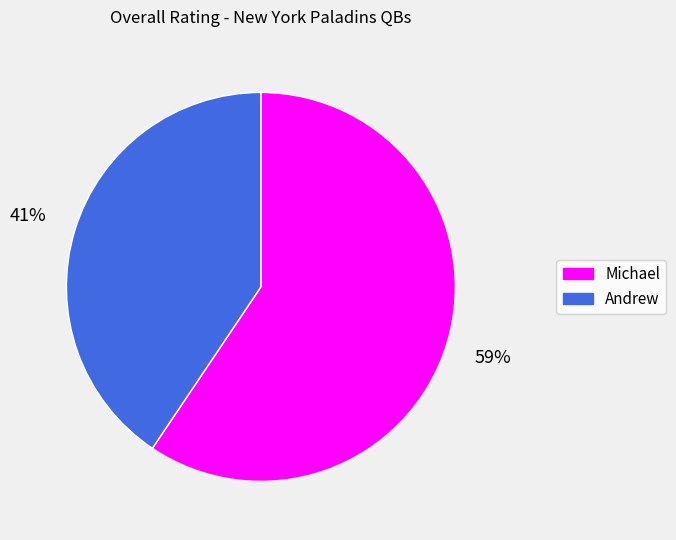

Rank the categories by value from lowest to highest.

Andrew, Michael